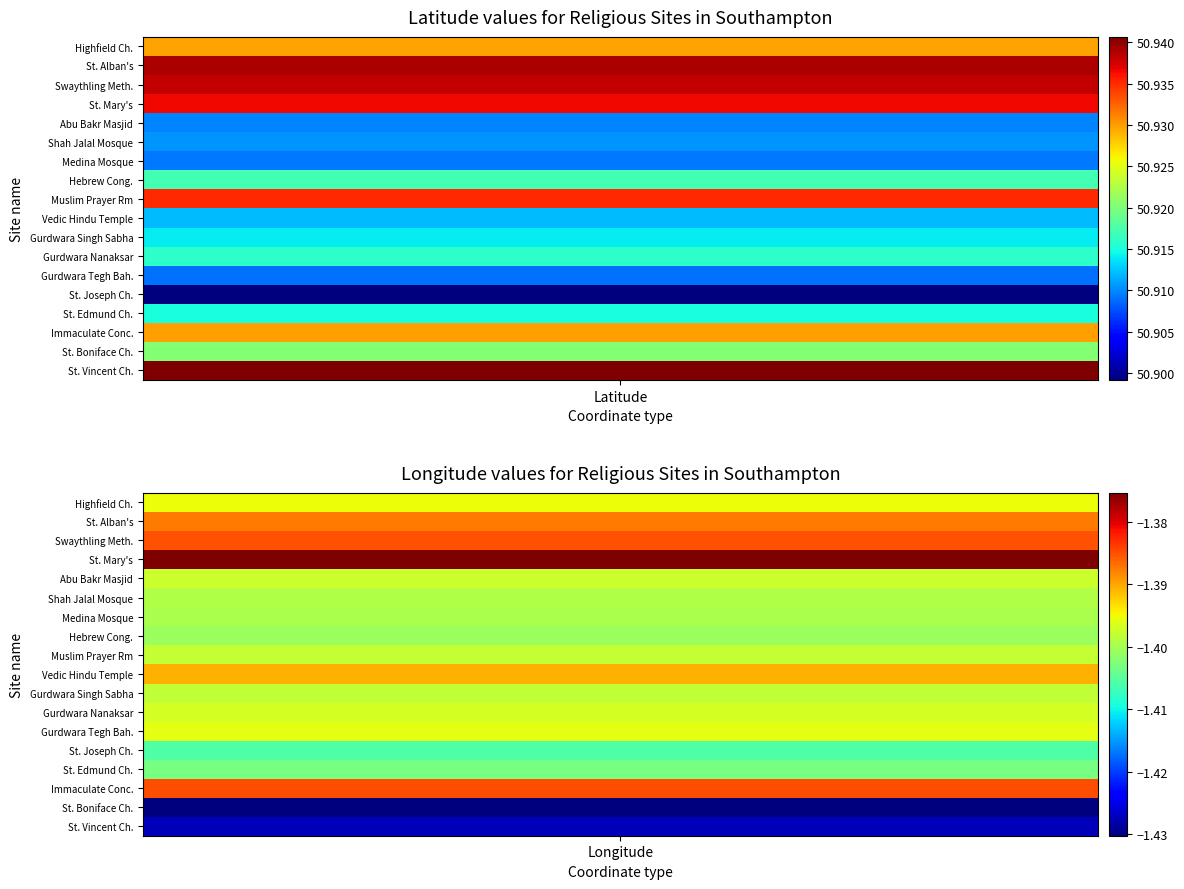

Reading right to left, list all the values displayed in this chart.

highfield-church: -1.4	50.9
st-albans-church: -1.4	50.9
swaythling-methodist-church: -1.4	50.9
st-marys-church: -1.4	50.9
abu-bakr-jamia-mosque: -1.4	50.9
shah-jalal-mosque: -1.4	50.9
southampton-medina-mosque: -1.4	50.9
southampton-hebrew-congregation: -1.4	50.9
muslim-prayer-room: -1.4	50.9
vedic-society-hindu-temple: -1.4	50.9
gurdwara-singh-sabha: -1.4	50.9
gurdwara-nanaksar: -1.4	50.9
gurdwara-tegh-bahadur-sahib: -1.4	50.9
st-josephs-church: -1.4	50.9
st-edmunds-church: -1.4	50.9
immaculate-conception-church: -1.4	50.9
st-boniface-church: -1.4	50.9
st-vincent-de-paul-church: -1.4	50.9